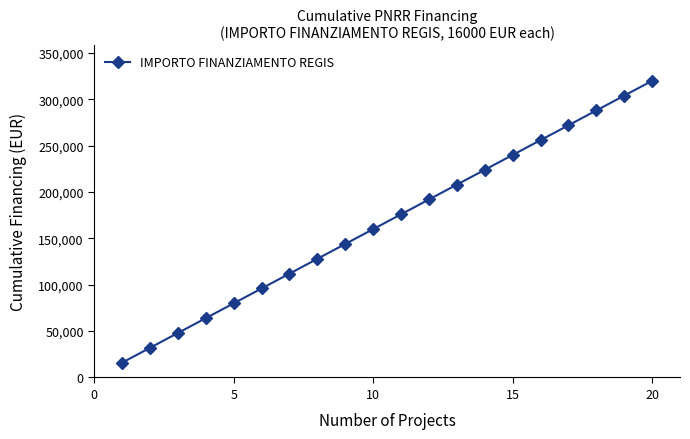

Reading left to right, transcribe all the data shown in this chart.

16000	32000	48000	64000	80000	96000	112000	128000	144000	160000	176000	192000	208000	224000	240000	256000	272000	288000	304000	320000